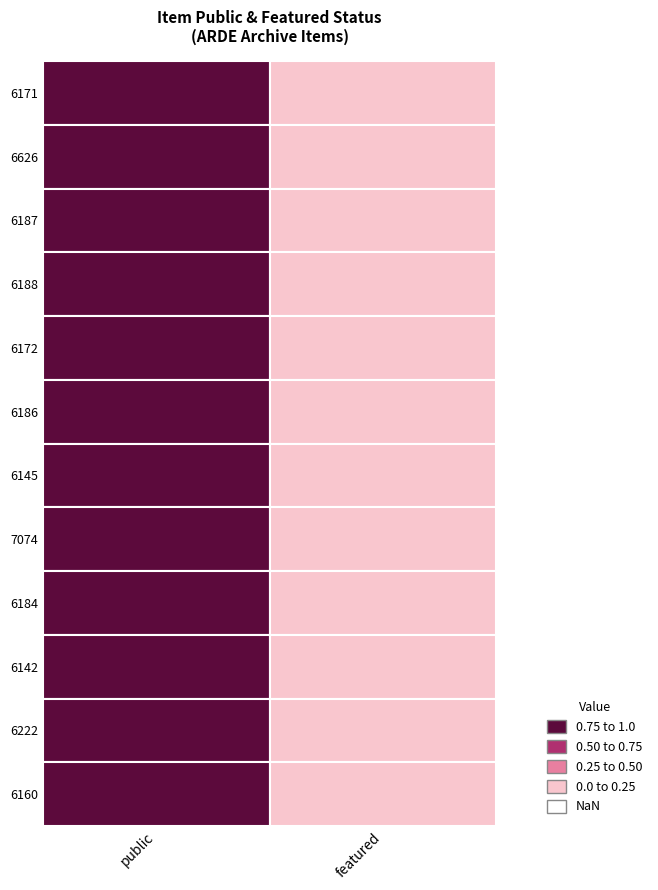

Which series has the largest total across all categories?

6171